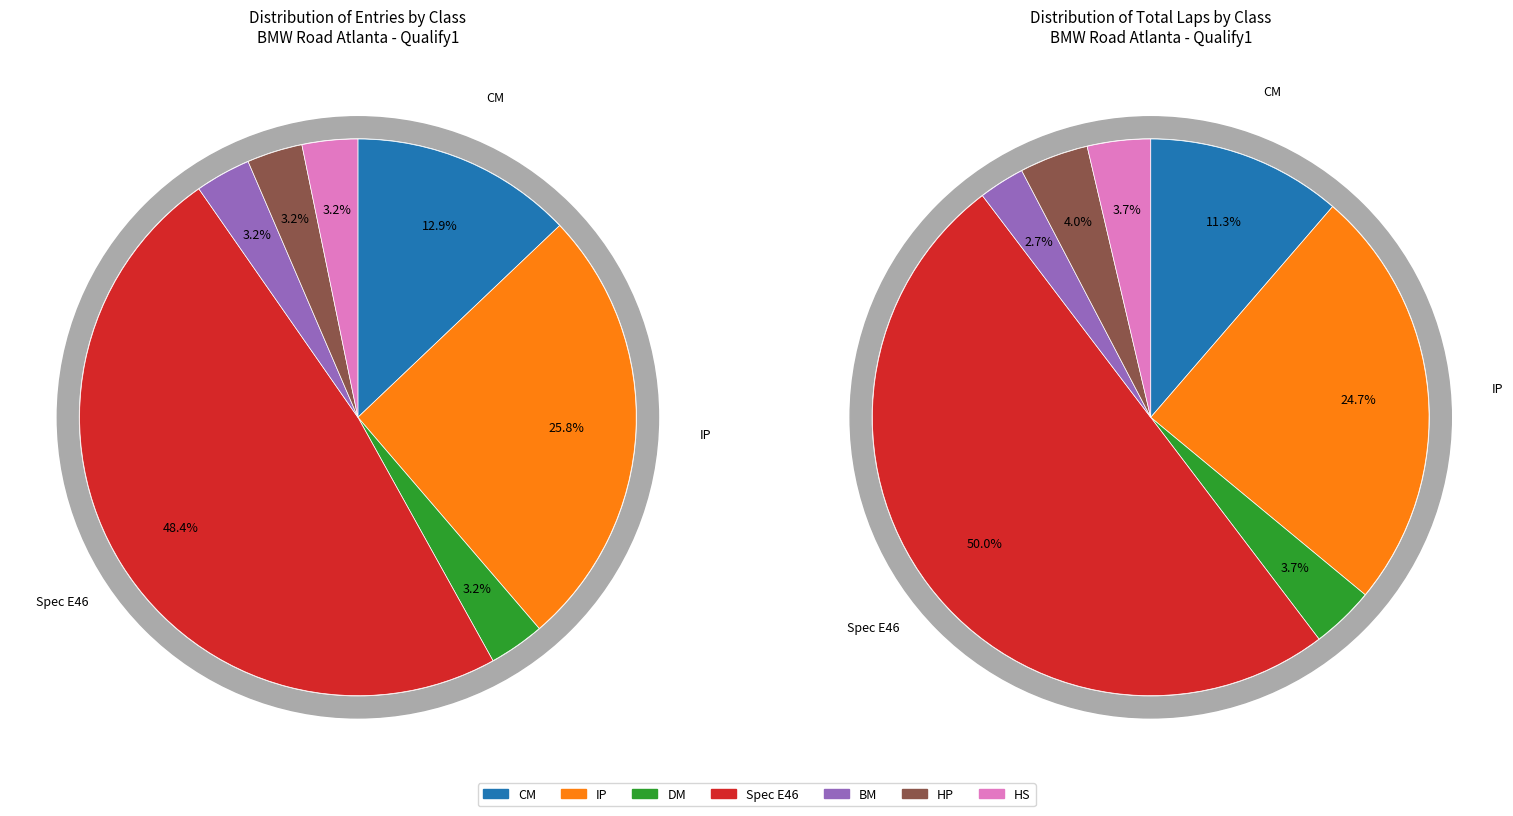

Is CM the majority of the pie?

No